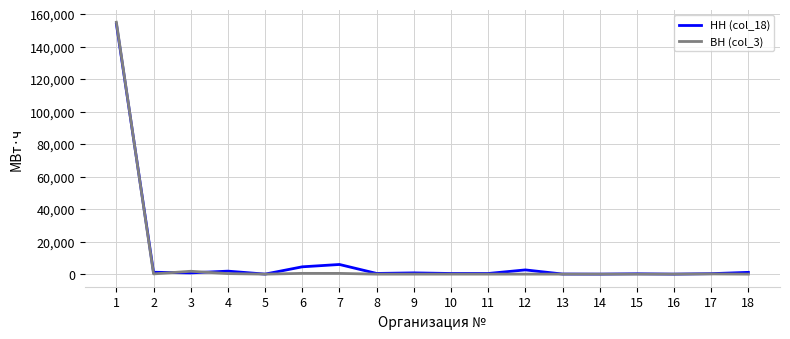

Which series has the largest range (max minus min)?

ВН (col_3)